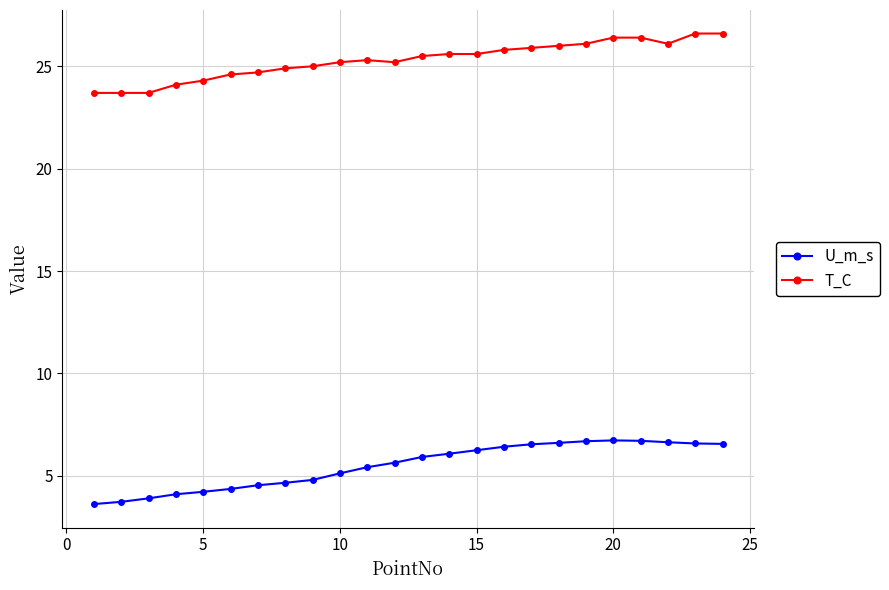

What is the maximum value for T_C?

26.6